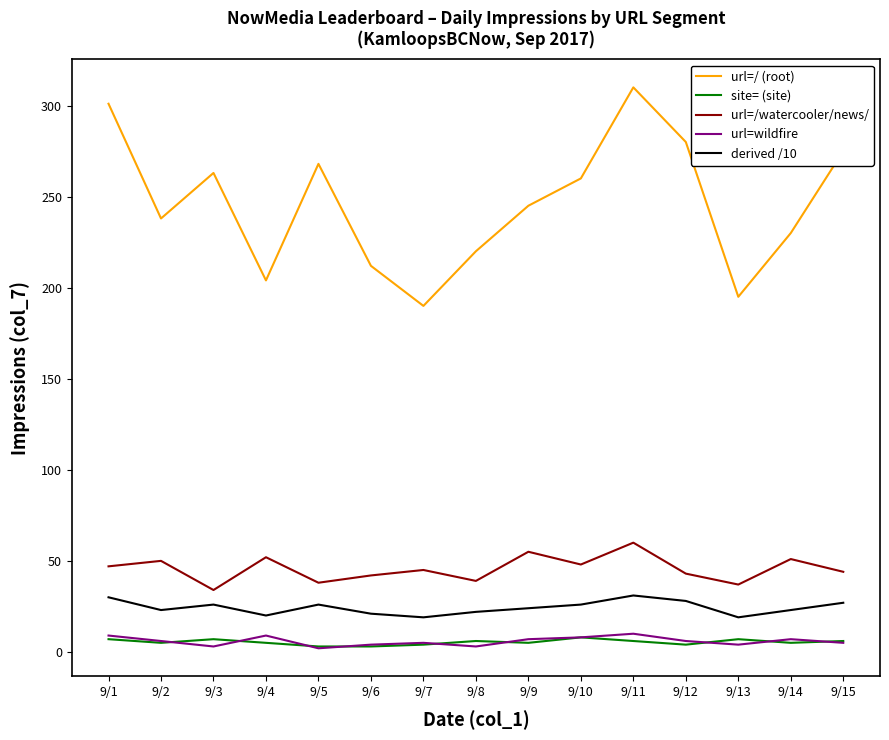

What is the average value of the url=wildfire series?

6